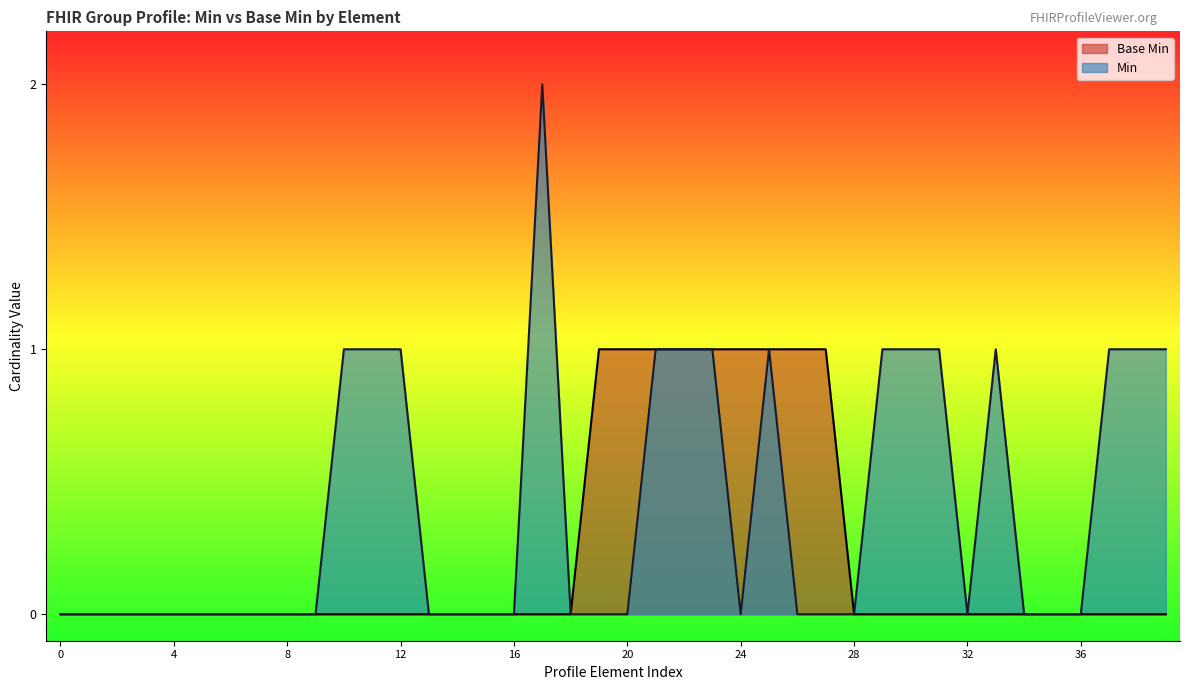

Between Group.characteristic.exclude and Group.quantity, which is larger?

Group.characteristic.exclude